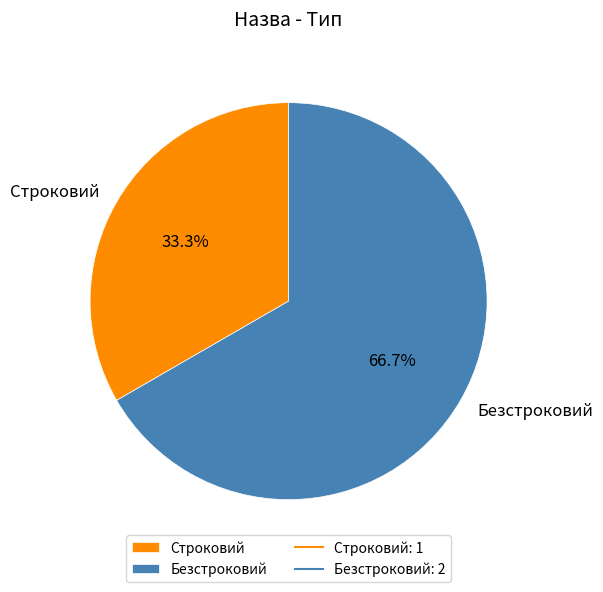

To the nearest percent, what portion does Безстроковий represent?

67%